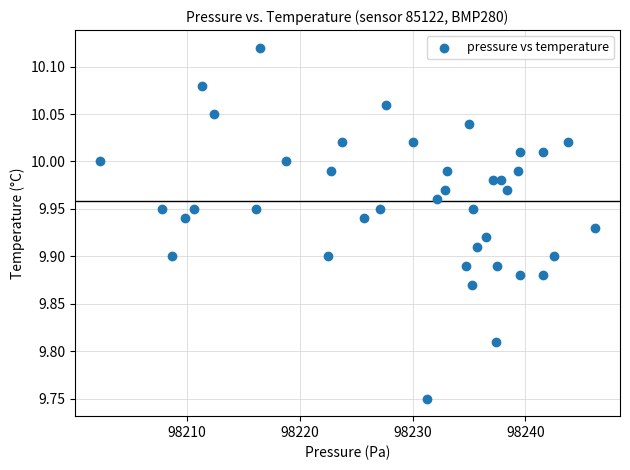

What is the range of X values (max minus min)?

43.9